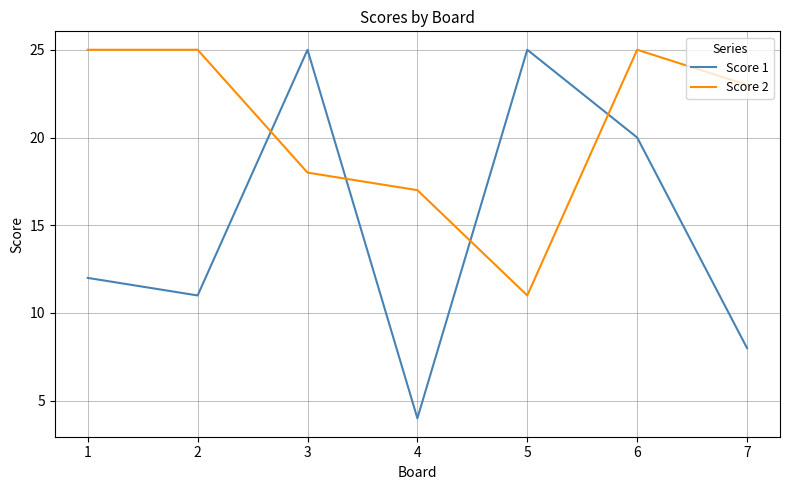

True or false: Score 1 has more than 2 interior local peaks.

False